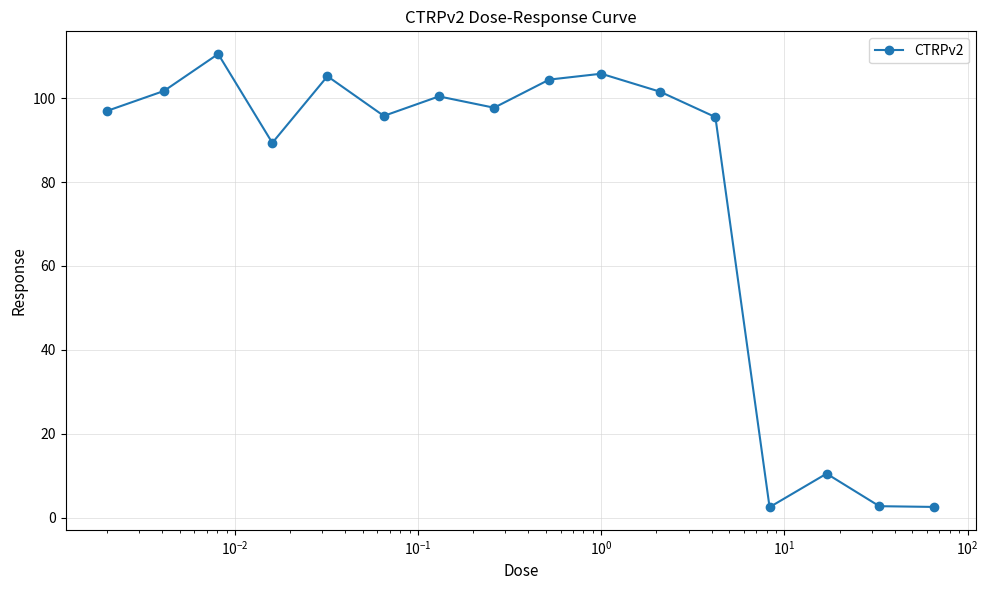

What is the average value?

76.4